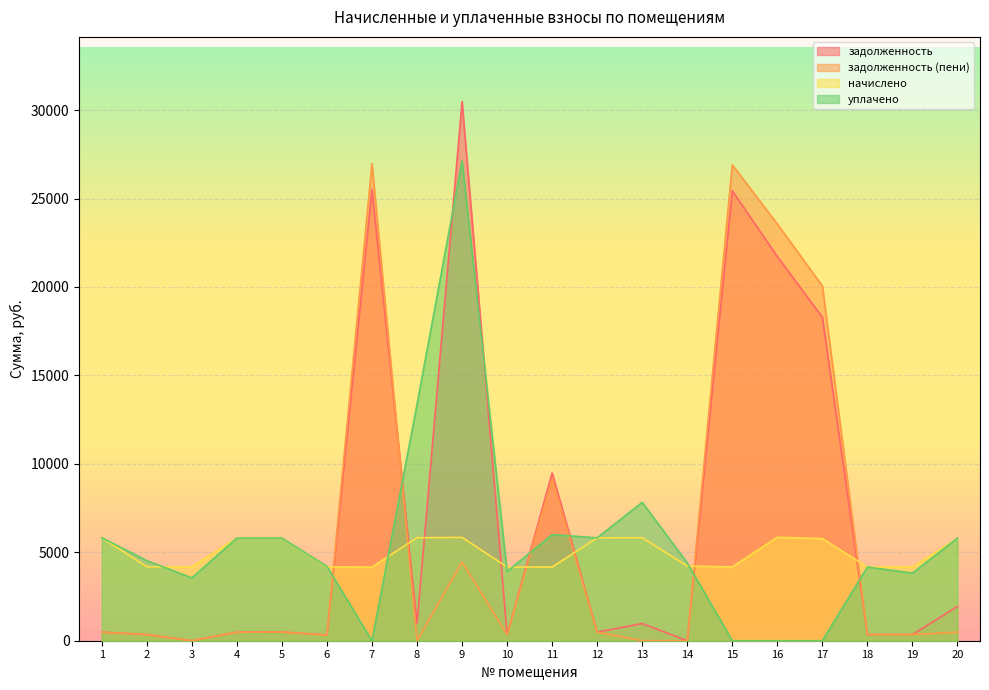

At which category does уплачено reach its first local valley?

3